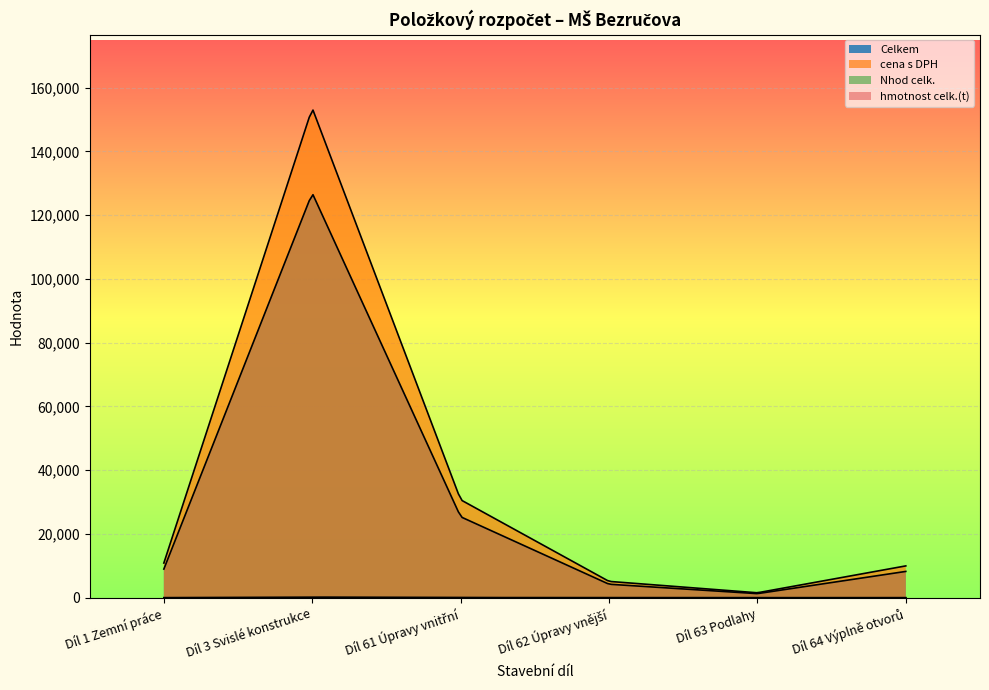

Rank the categories by Nhod celk. value from highest to lowest.

Díl 3 Svislé konstrukce, Díl 61 Úpravy vnitřní, Díl 64 Výplně otvorů, Díl 1 Zemní práce, Díl 62 Úpravy vnější, Díl 63 Podlahy